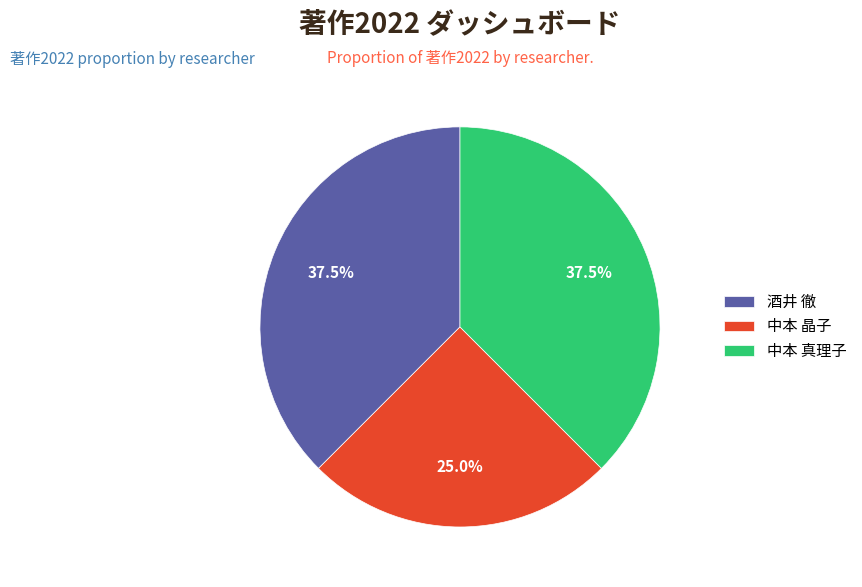

To the nearest percent, what portion does 中本 晶子 represent?

25%